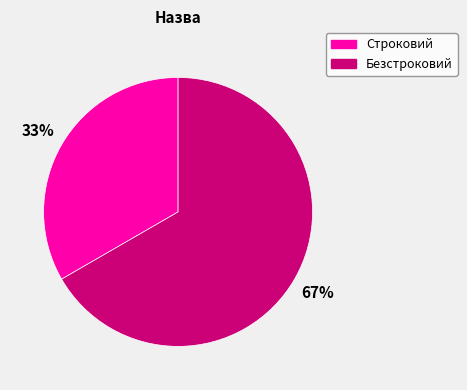

Is Строковий the majority of the pie?

No